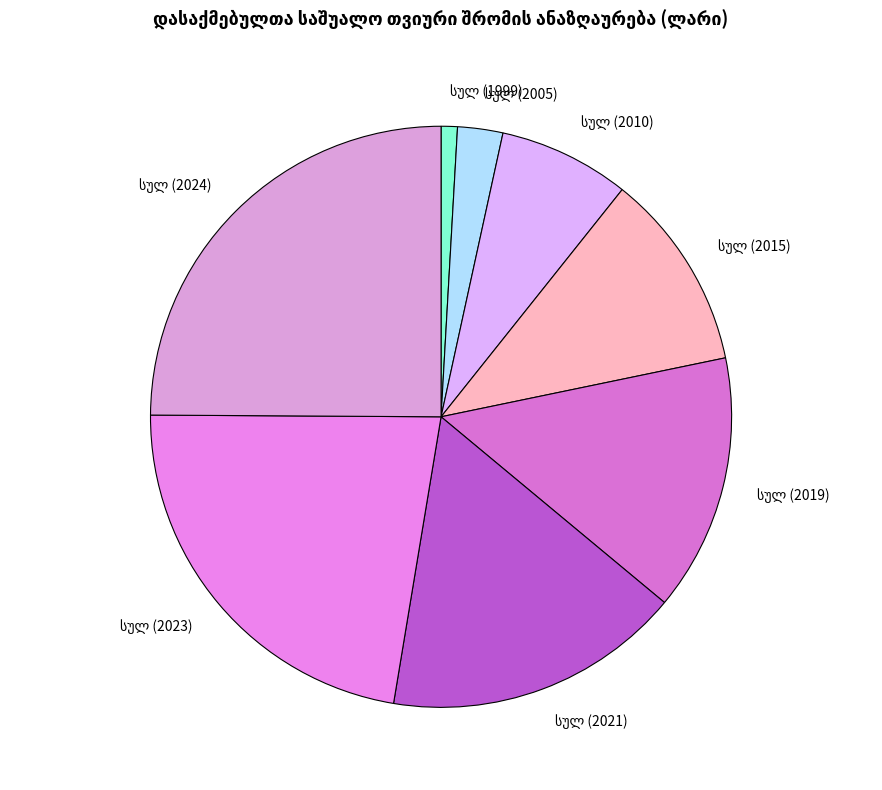

Does any single category account for the majority?

No